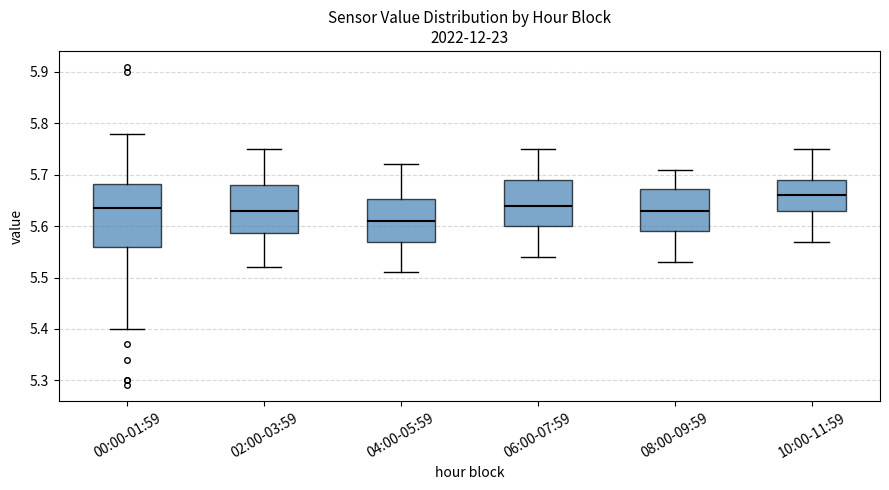

Comparing the boxes themselves (not the whiskers), which one is the tallest?

00:00-01:59